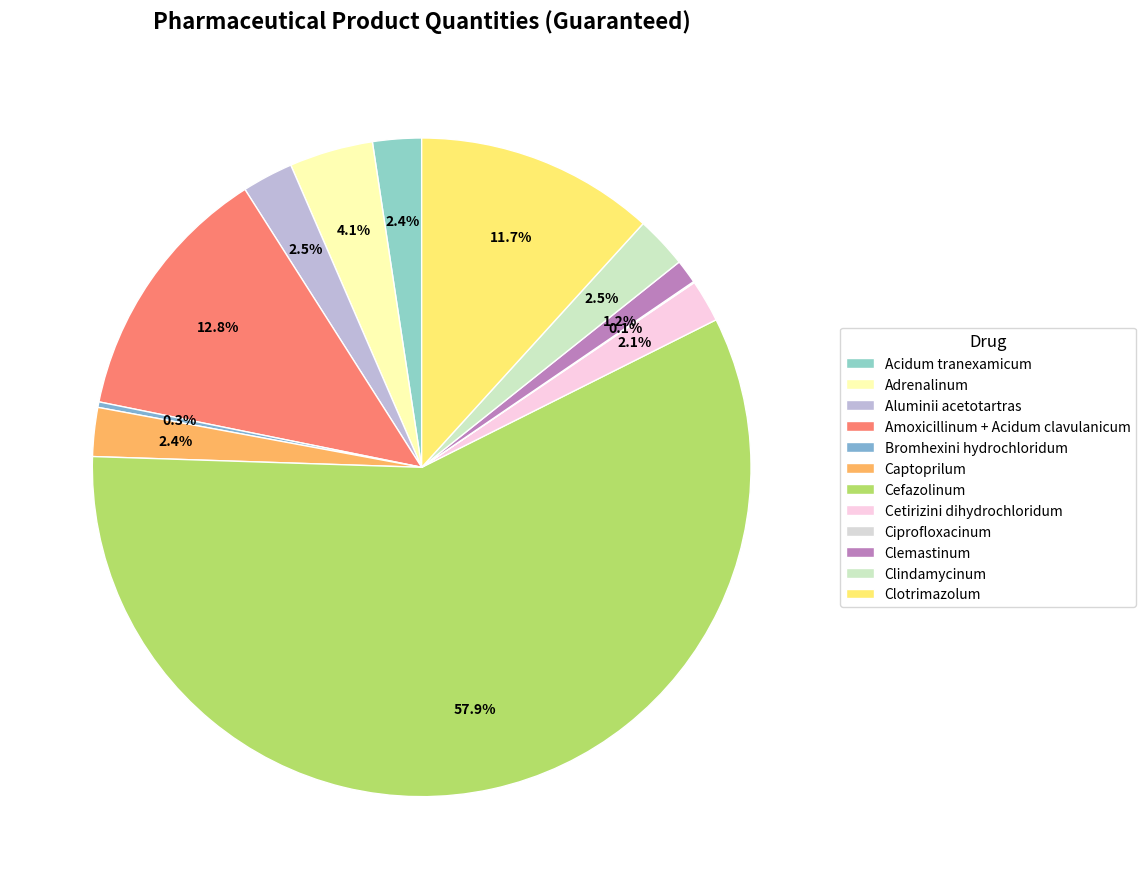

Between Adrenalinum and Clemastinum, which is larger?

Adrenalinum